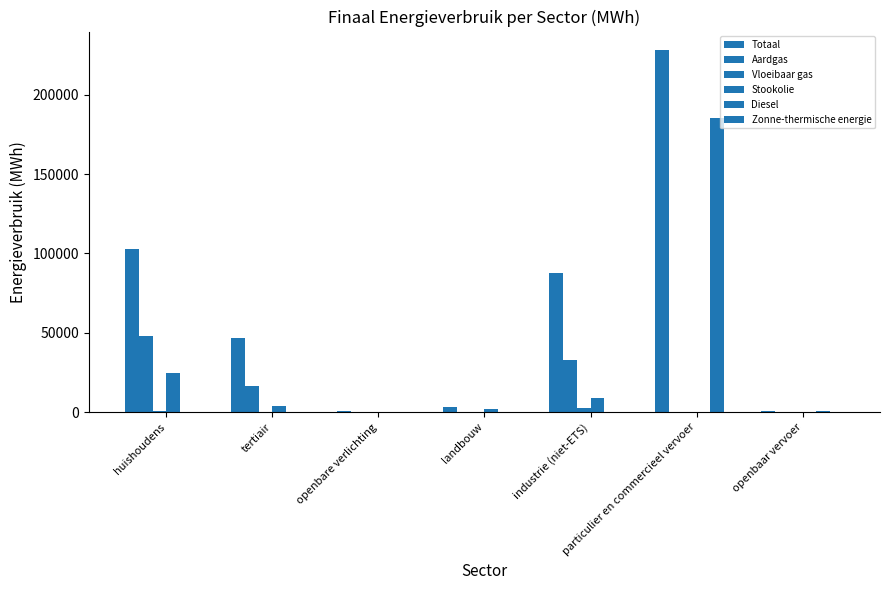

Does the chart contain stacked bars?

No